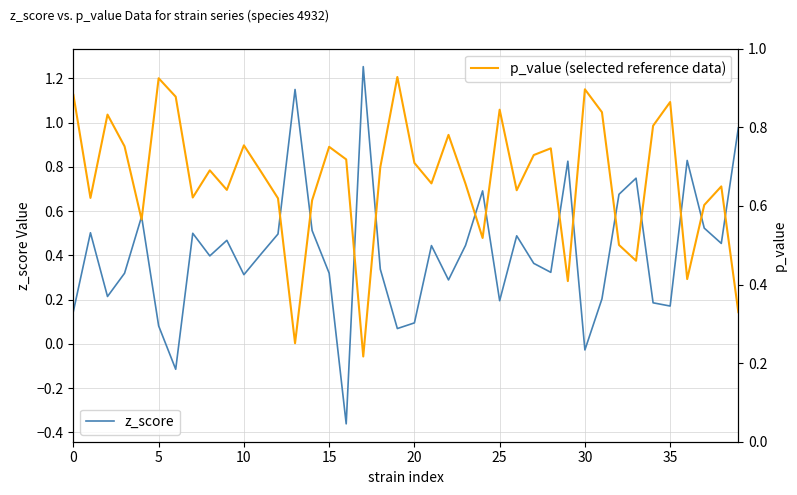

After their last crossing, which series has the higher values: p_value (selected reference data) or z_score?

z_score